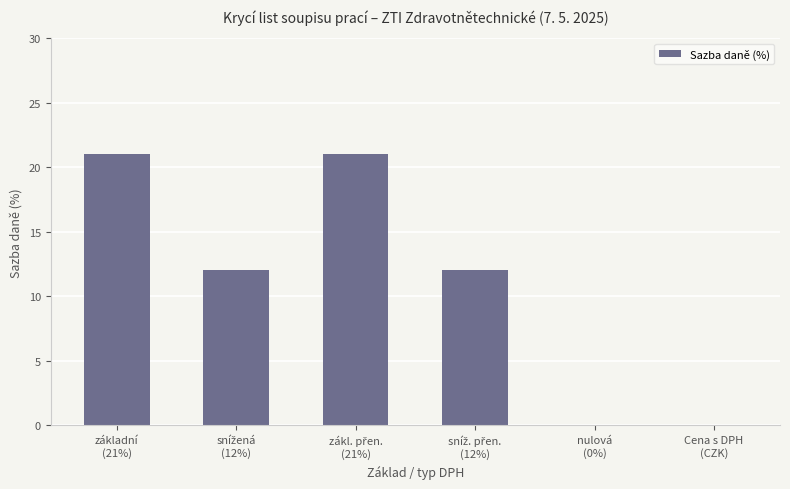

What is the maximum value shown in the chart?

21